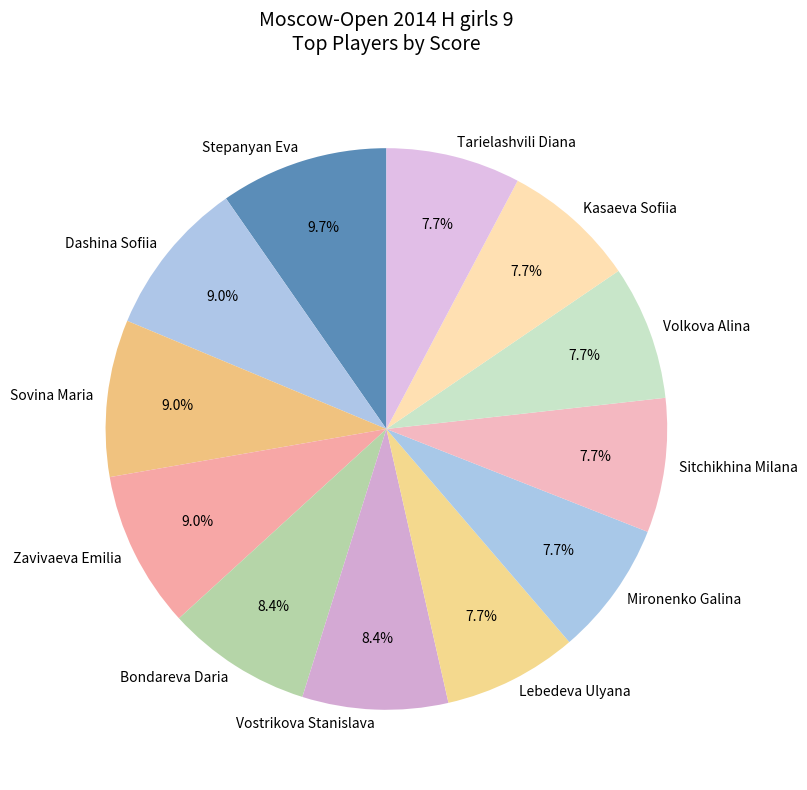

True or false: Volkova Alina accounts for 8% of the total.

True